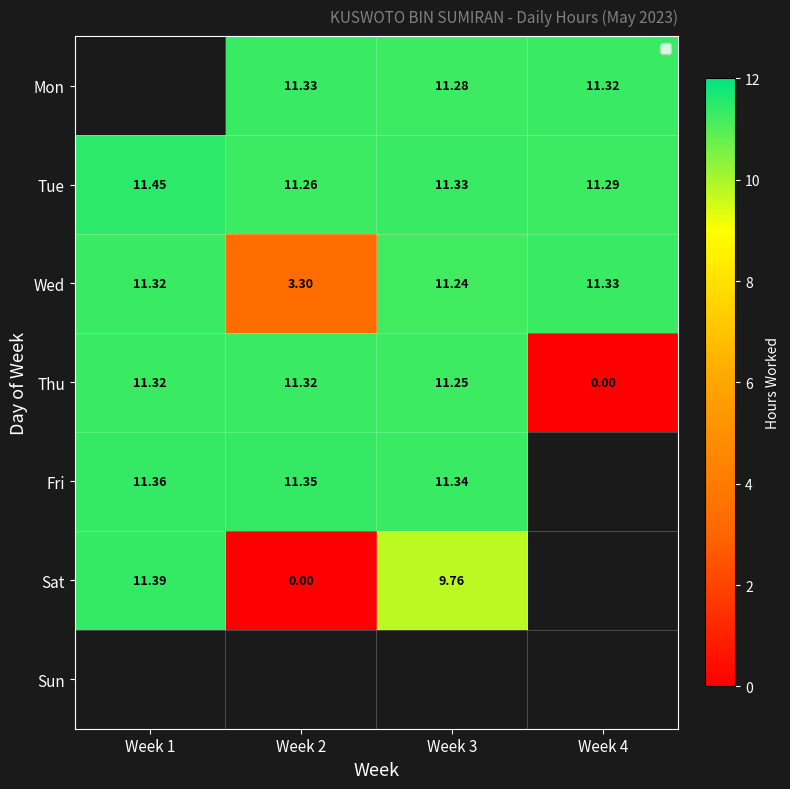

Is the value of Sun at Week 2 greater than the value of Mon at Week 1?

No